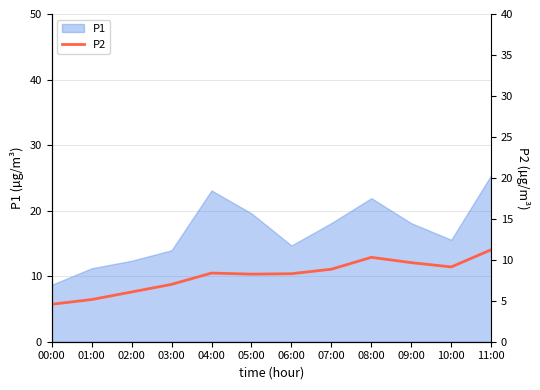

What position from the left is 03:00?

4